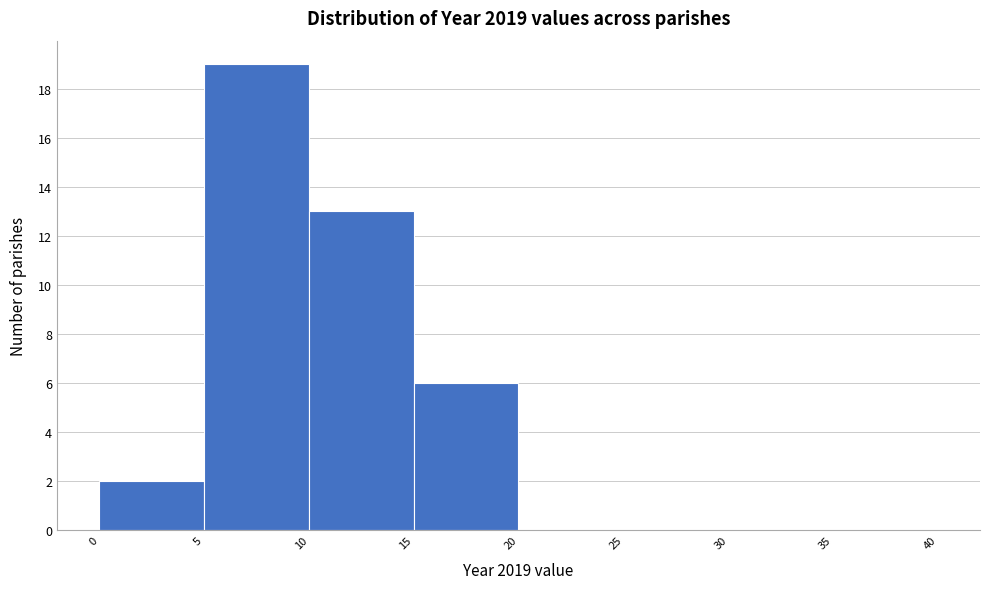

Which range on the x-axis has the tallest bar?

5 to 10